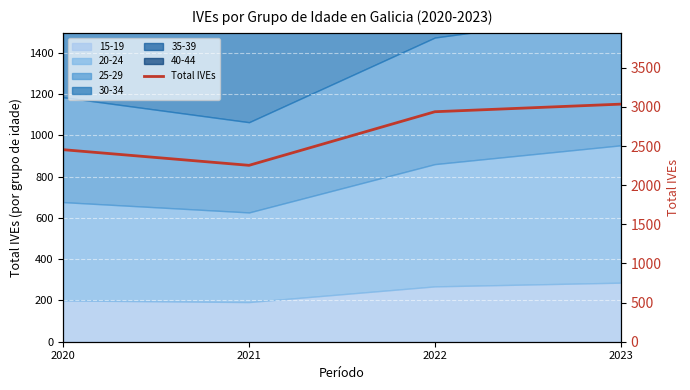

The chart shows a value of 2254 at 2021. True or false?

True